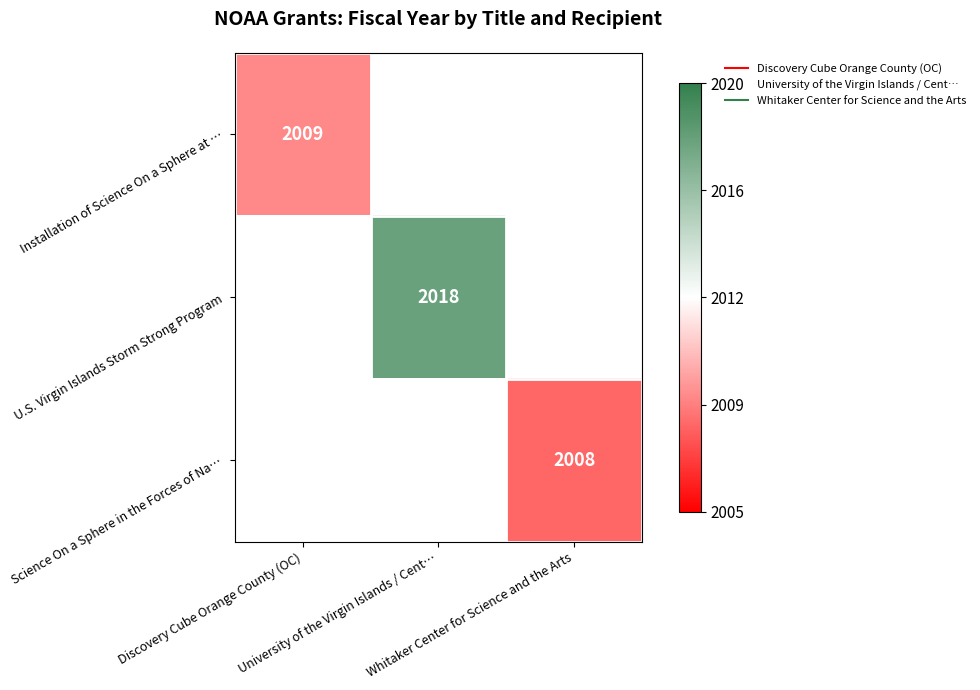

Count the number of categories in the chart.

3